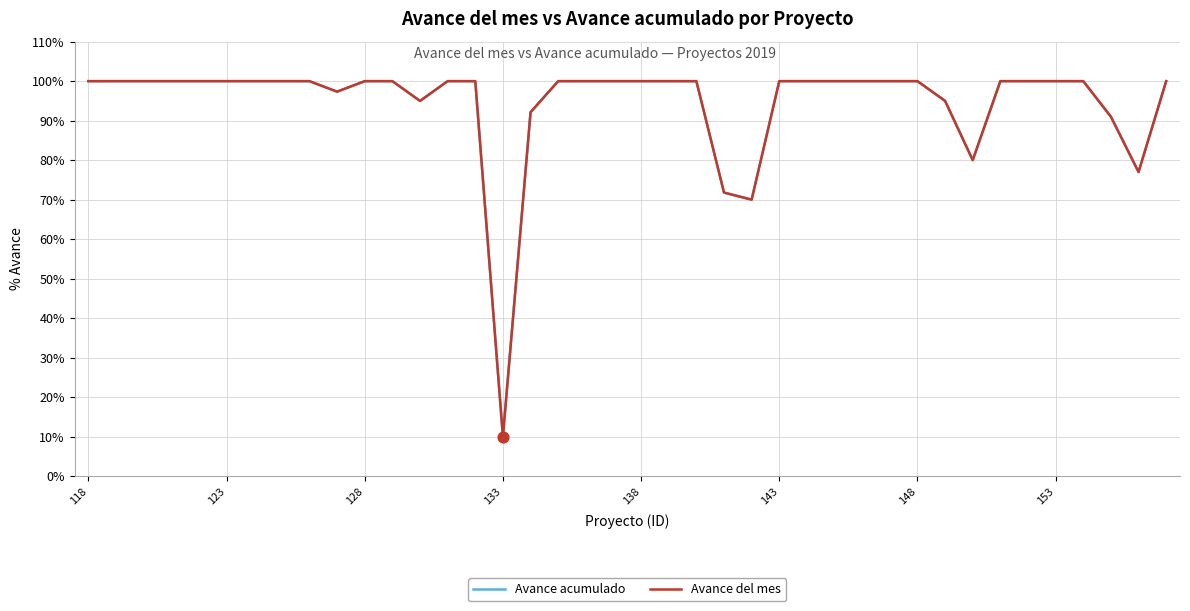

Does the chart have visible grid lines?

Yes